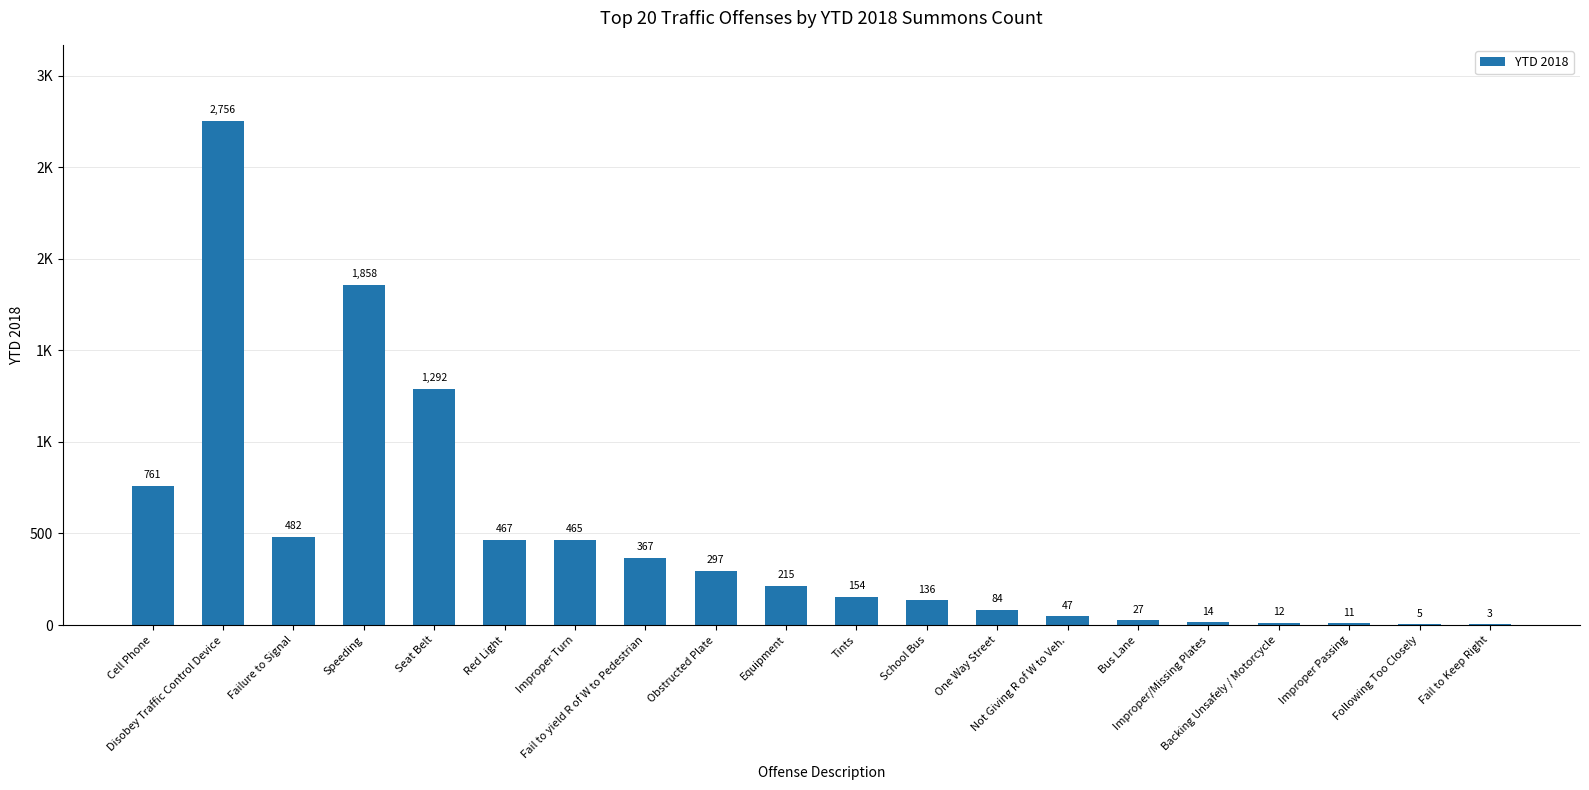

What is the minimum value shown in the chart?

3